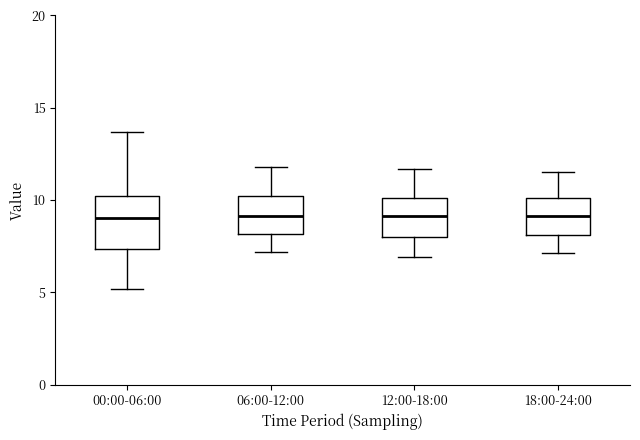

Comparing the boxes themselves (not the whiskers), which one is the tallest?

00:00-06:00